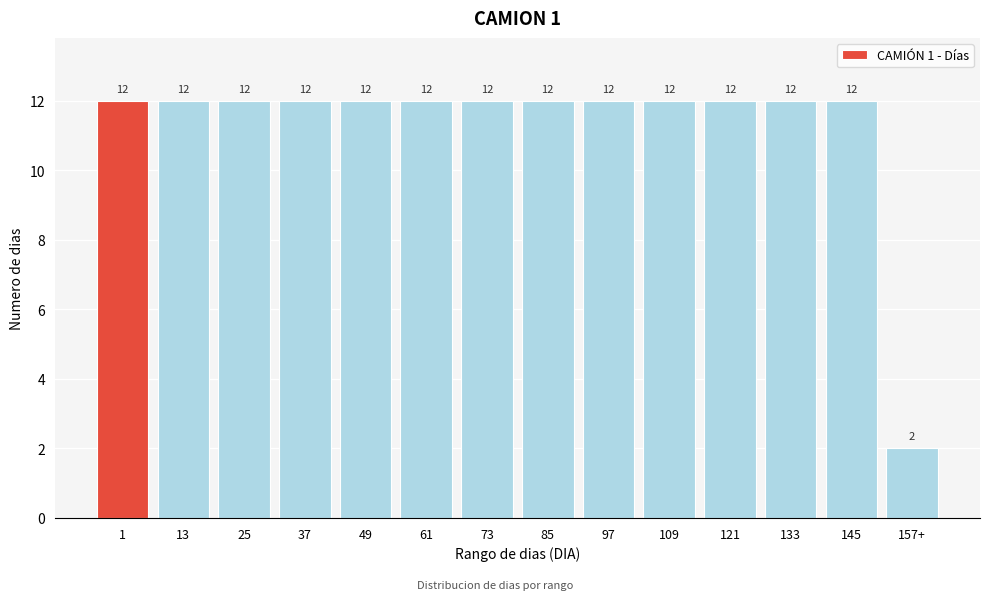

Reading right to left, what are all the values shown in this chart?

157+=2	145=12	133=12	121=12	109=12	97=12	85=12	73=12	61=12	49=12	37=12	25=12	13=12	1=12